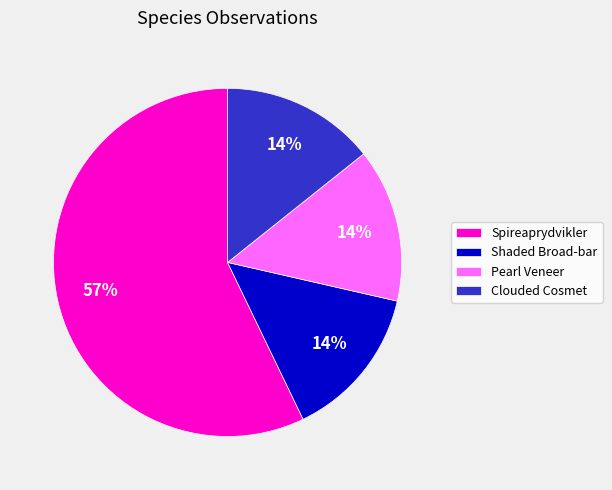

What is the largest slice in the pie chart?

Spireaprydvikler